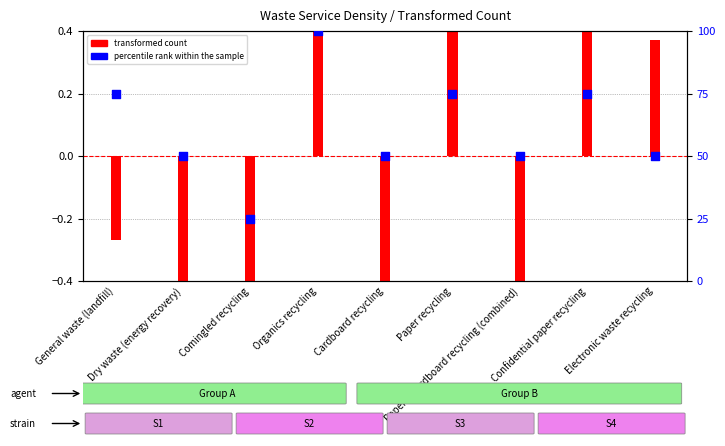

Approximately how many times larger is the value at Paper & Cardboard recycling (combined) compared to Cardboard recycling?

1.0